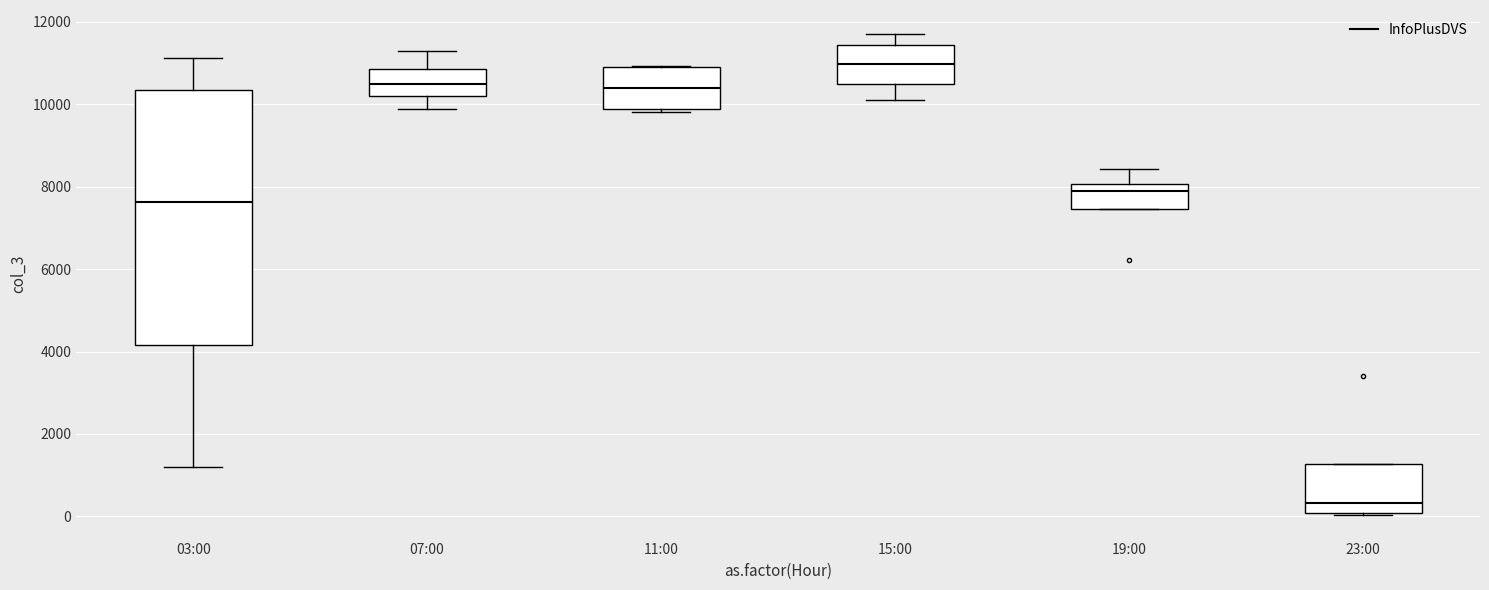

Where does the lower whisker of the box for 15:00 end on the y-axis? The values are not printed on the chart, so give them approximately, as read against the axis.

10000